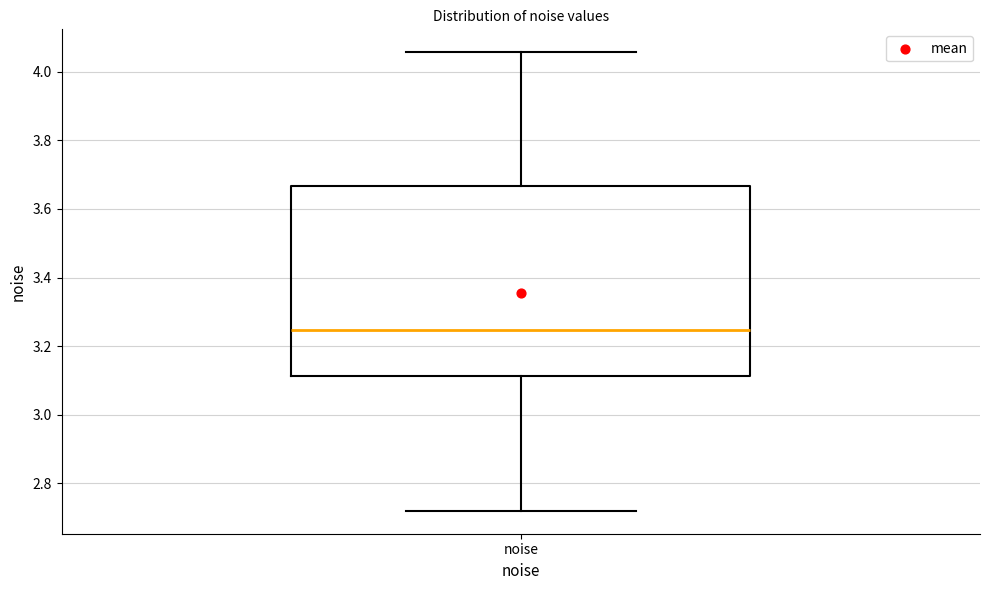

Where does the upper whisker of the box for noise end on the y-axis? The values are not printed on the chart, so give them approximately, as read against the axis.

4.06